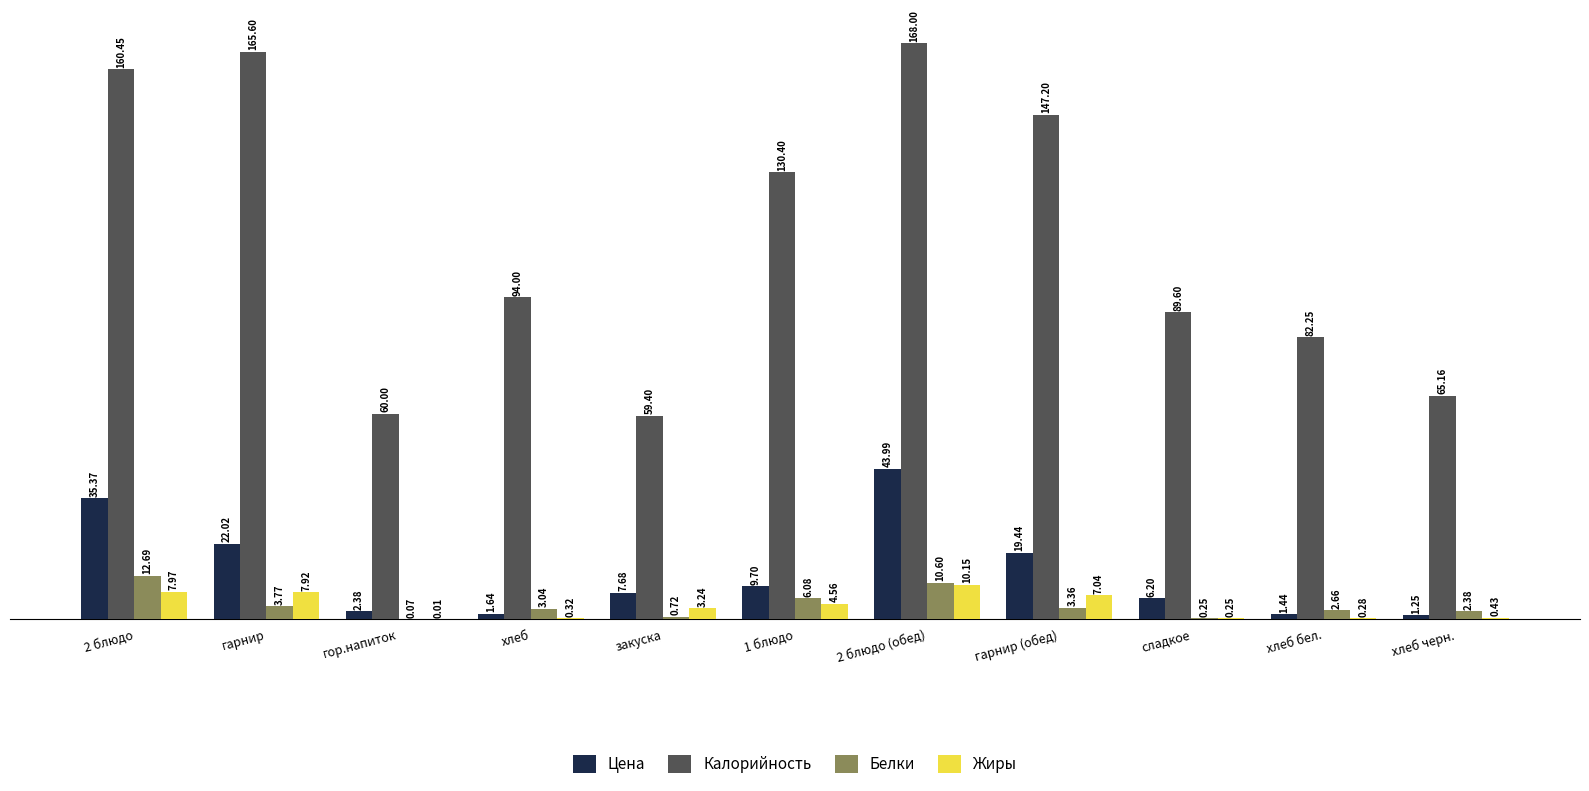

Which series changed the most between хлеб and сладкое?

Цена